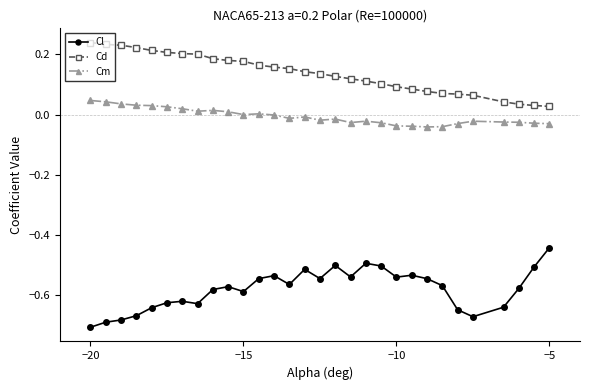

True or false: Cm and Cd intersect in this chart.

False